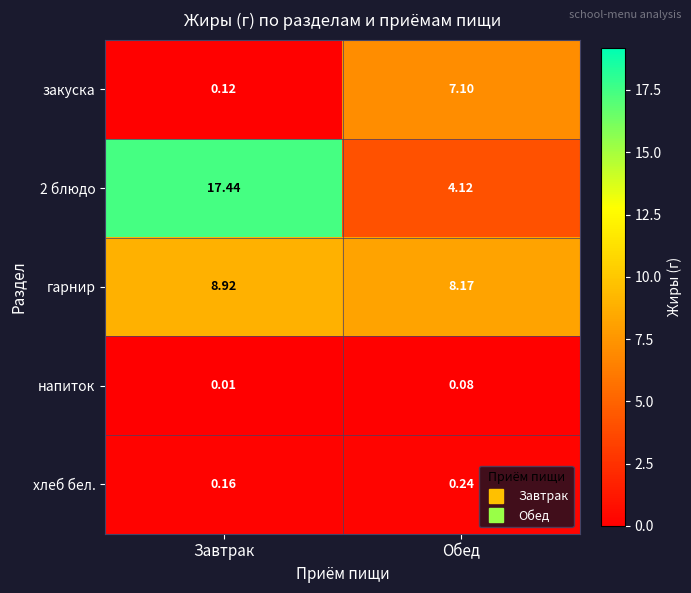

What is the difference between the highest and lowest values at Обед?

8.1